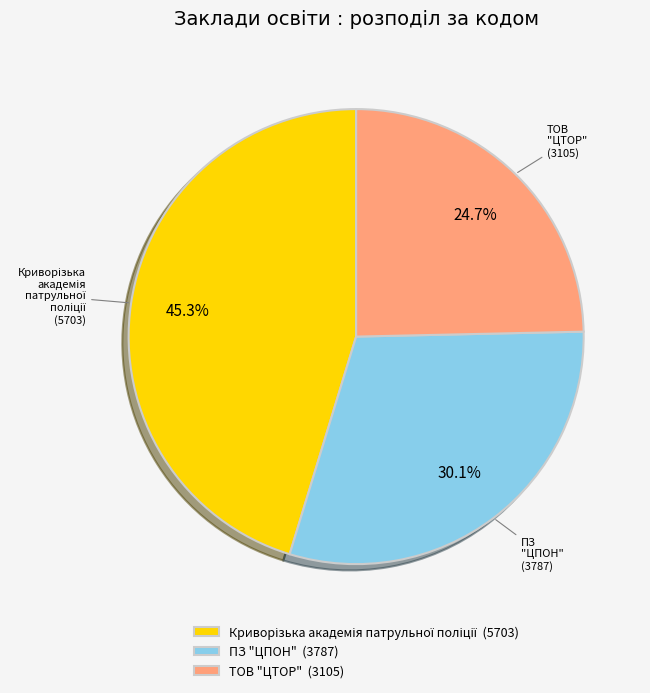

How many segments does this pie chart have?

3